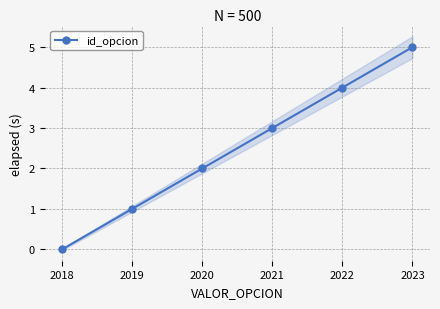

True or false: id_opcion has more than 0 points higher than both neighbors.

False